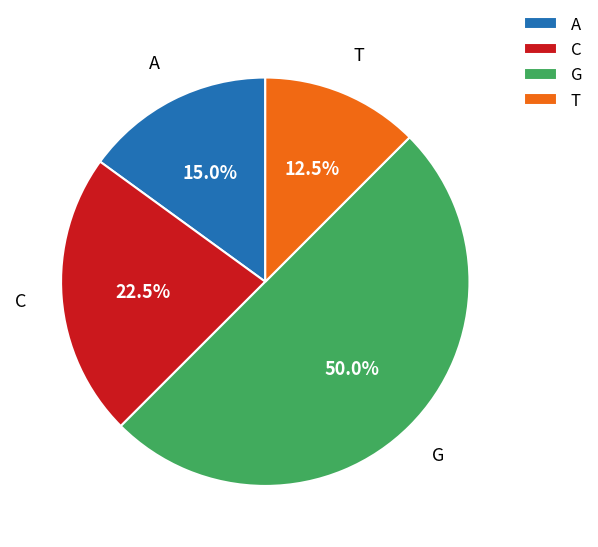

Does C represent more than half of the total?

No